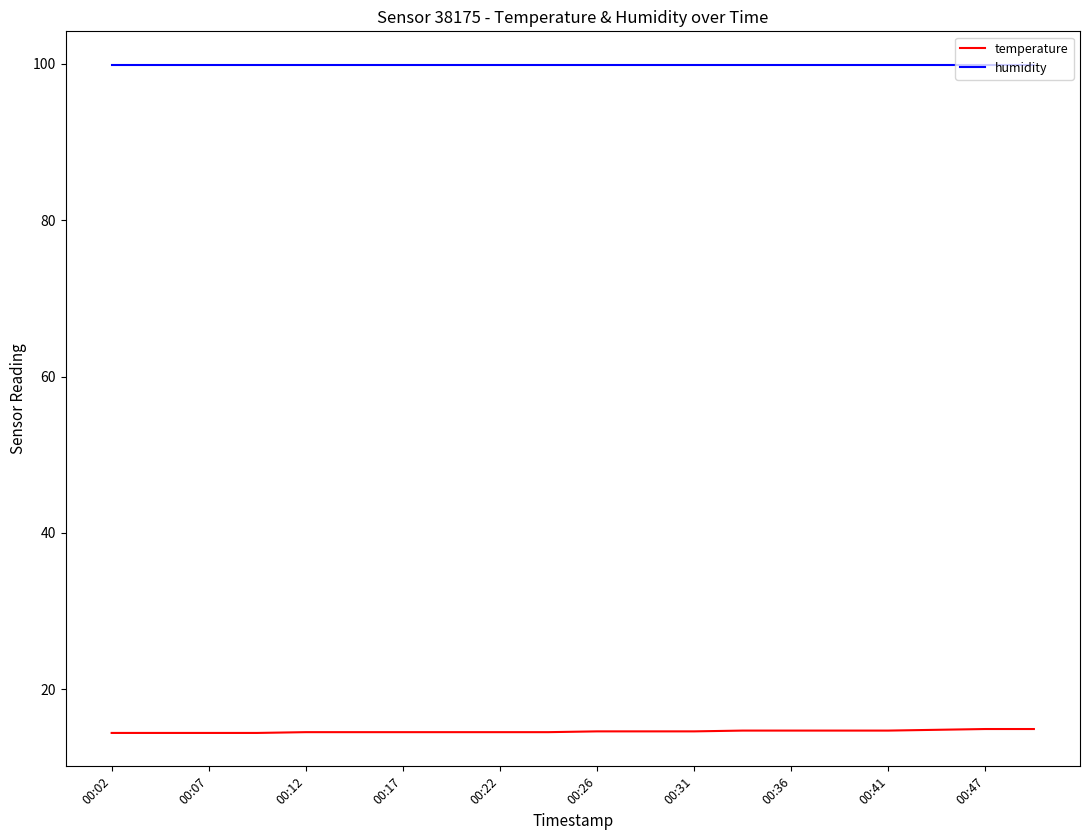

Which series has the largest total across all categories?

humidity